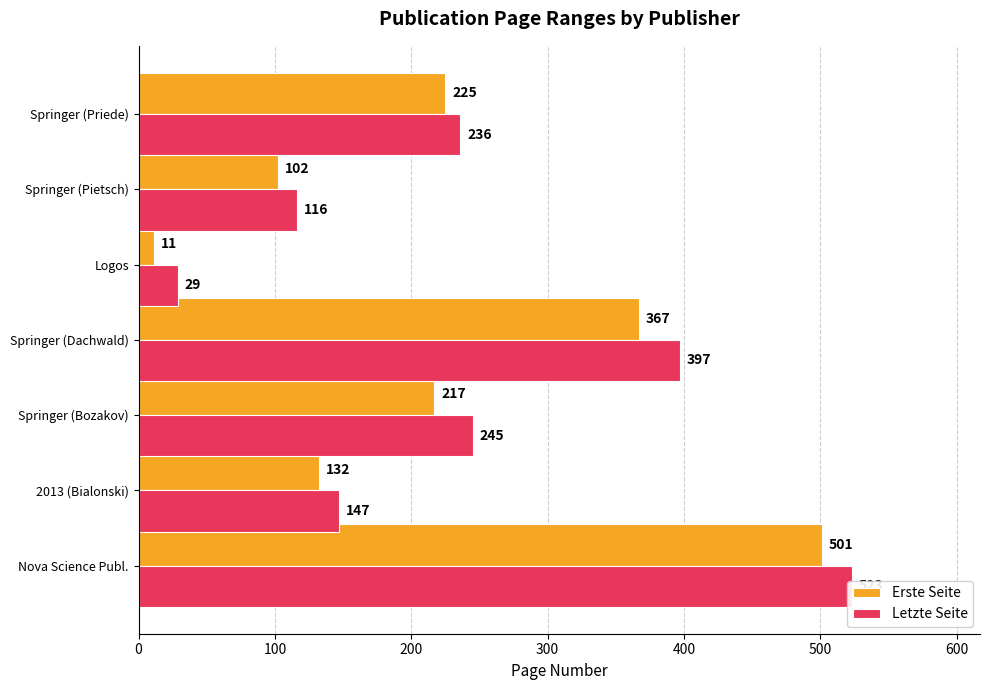

What is the difference between the Erste Seite values at 200 and 600?

8